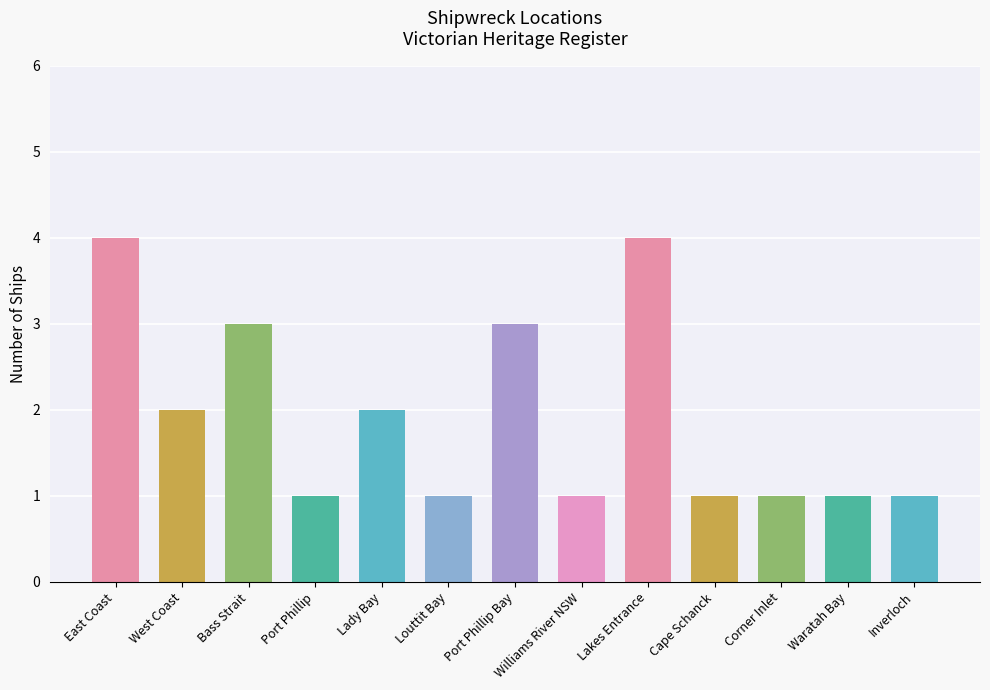

What position from the right is Port Phillip?

10